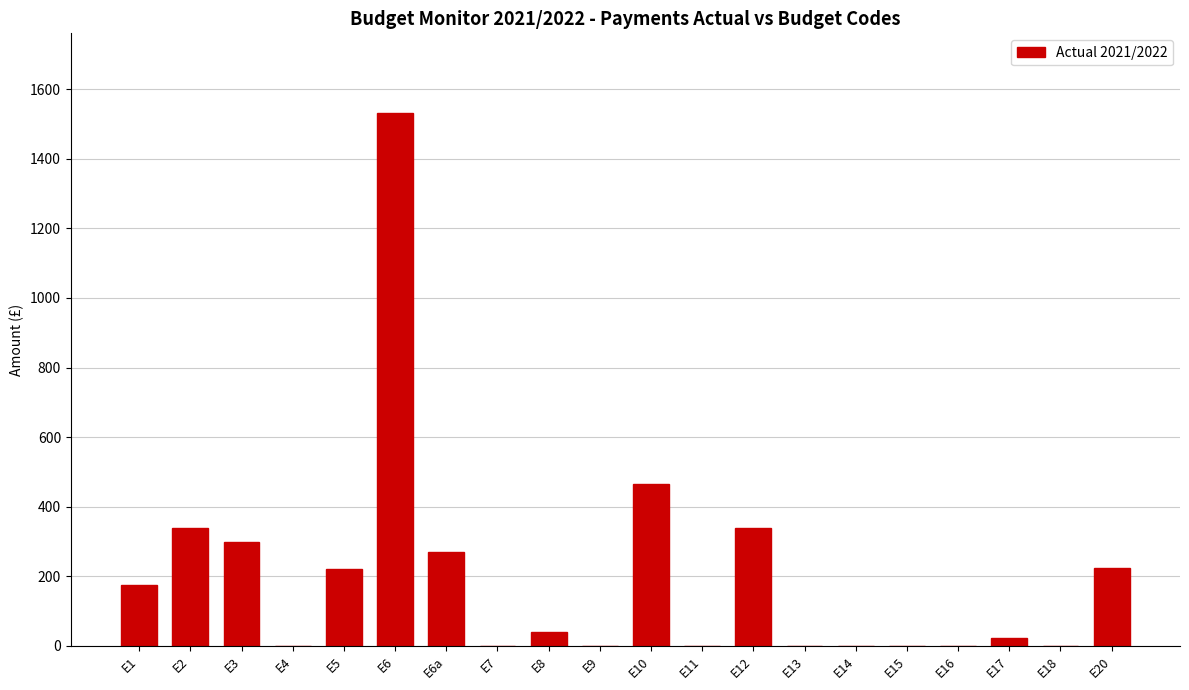

Read the value at E3.

300.0